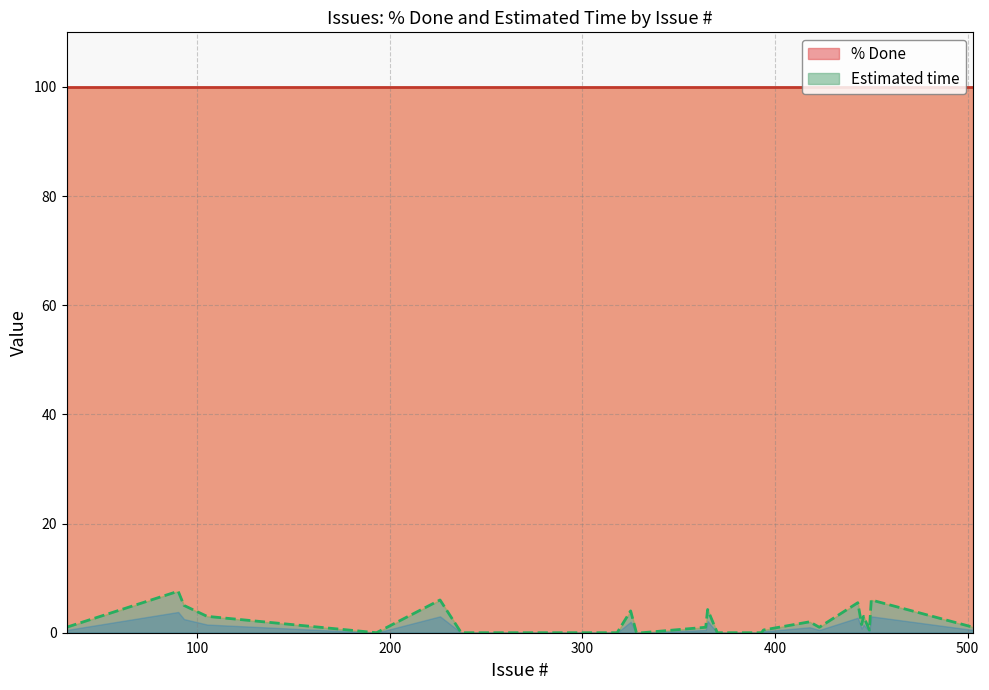

How many values are above zero?

18